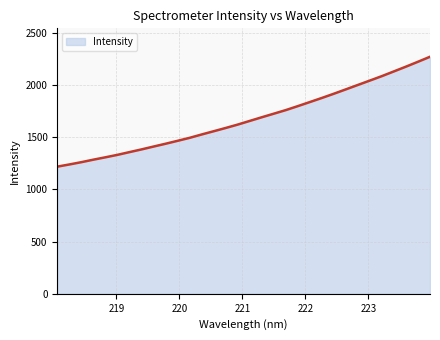

What is the difference between the maximum and minimum values?

1052.6